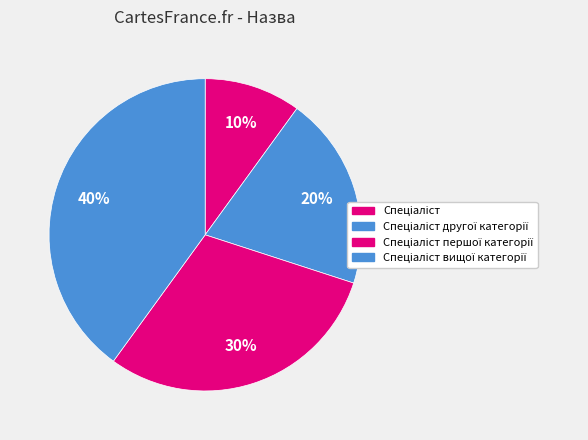

How many segments does this pie chart have?

4